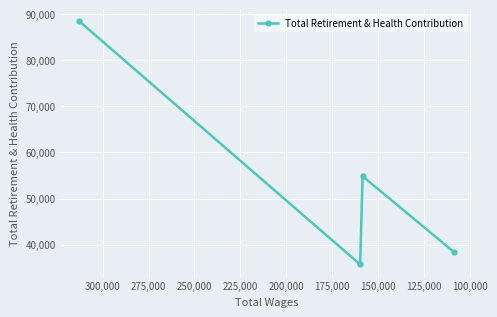

Reading left to right, list all the values displayed in this chart.

88465	35699	54837	38435